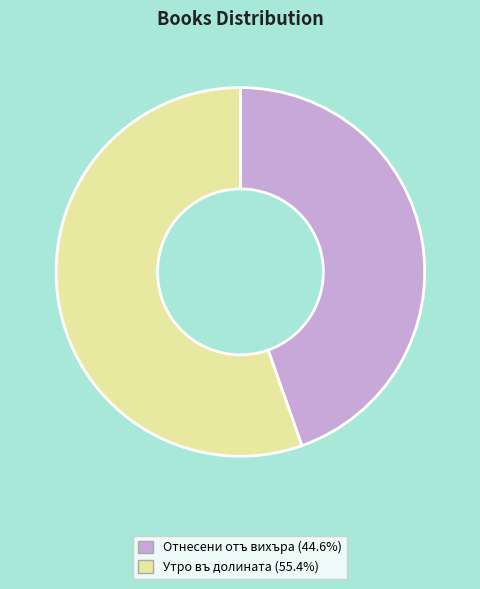

Which slice is the largest?

Утро въ долината